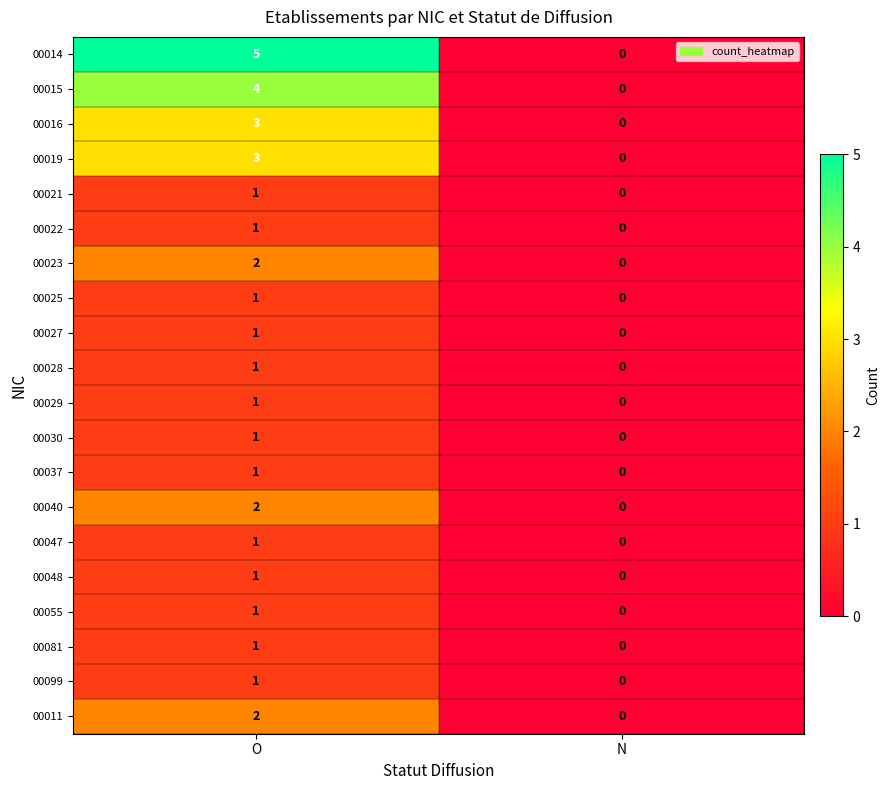

What is the sum of all 00019 values?

3